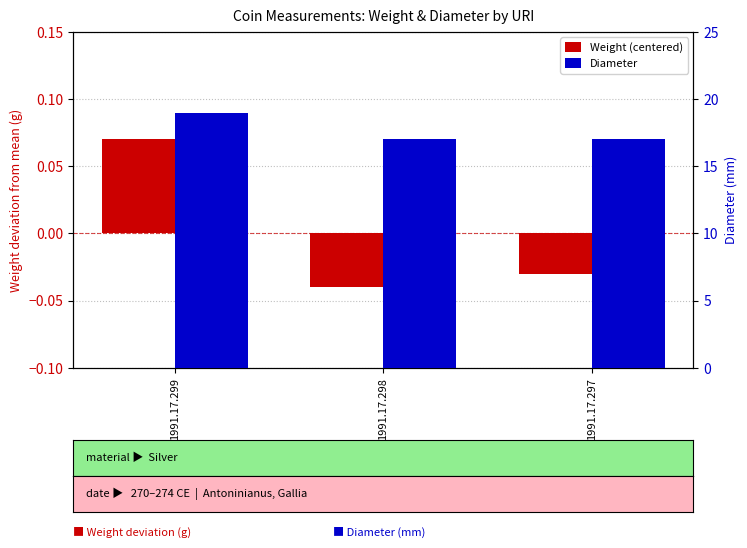

What is the average value of the Diameter series?

17.7